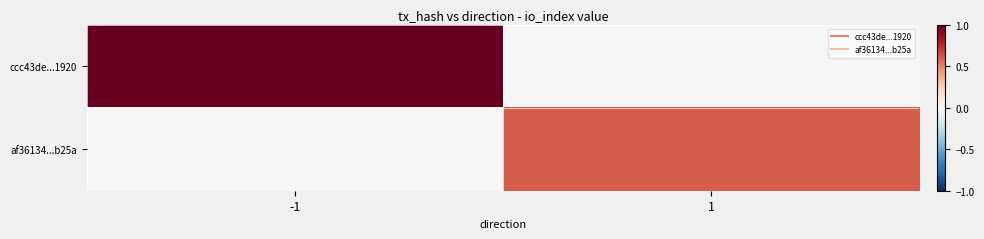

Reading left to right, what are all the values shown in this chart?

ccc43de...1920: -1=1.0	1=0.0
af36134...b25a: -1=0.0	1=0.6